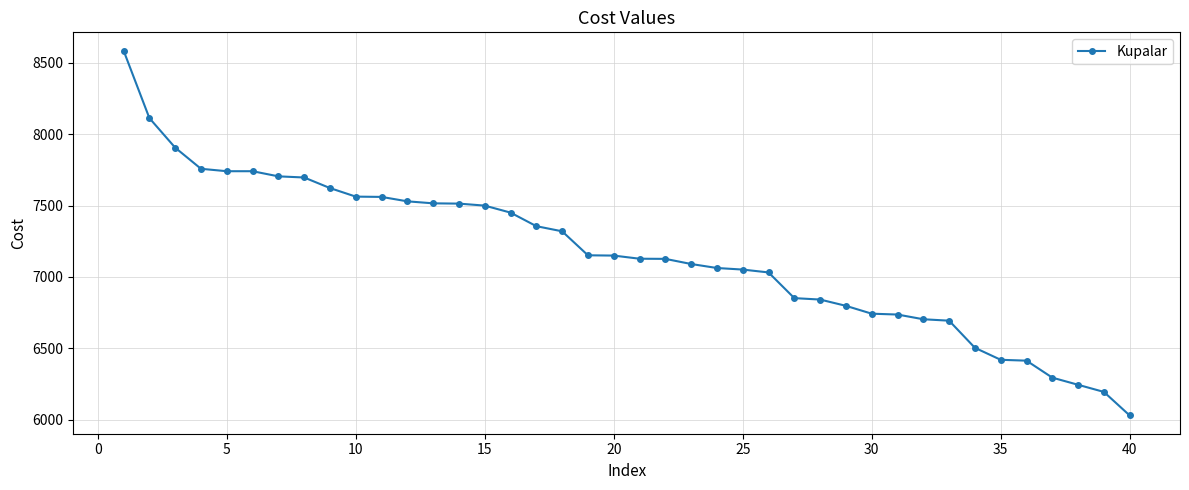

What is the difference between the maximum and minimum values?

2556